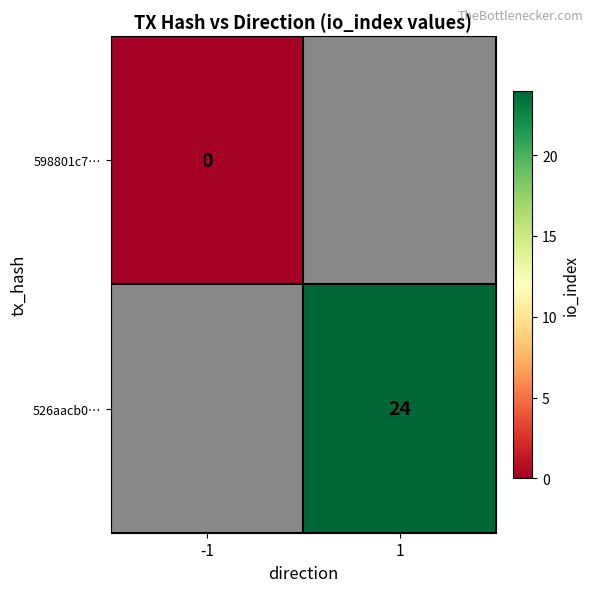

At how many categories does at least one series exceed 0?

1